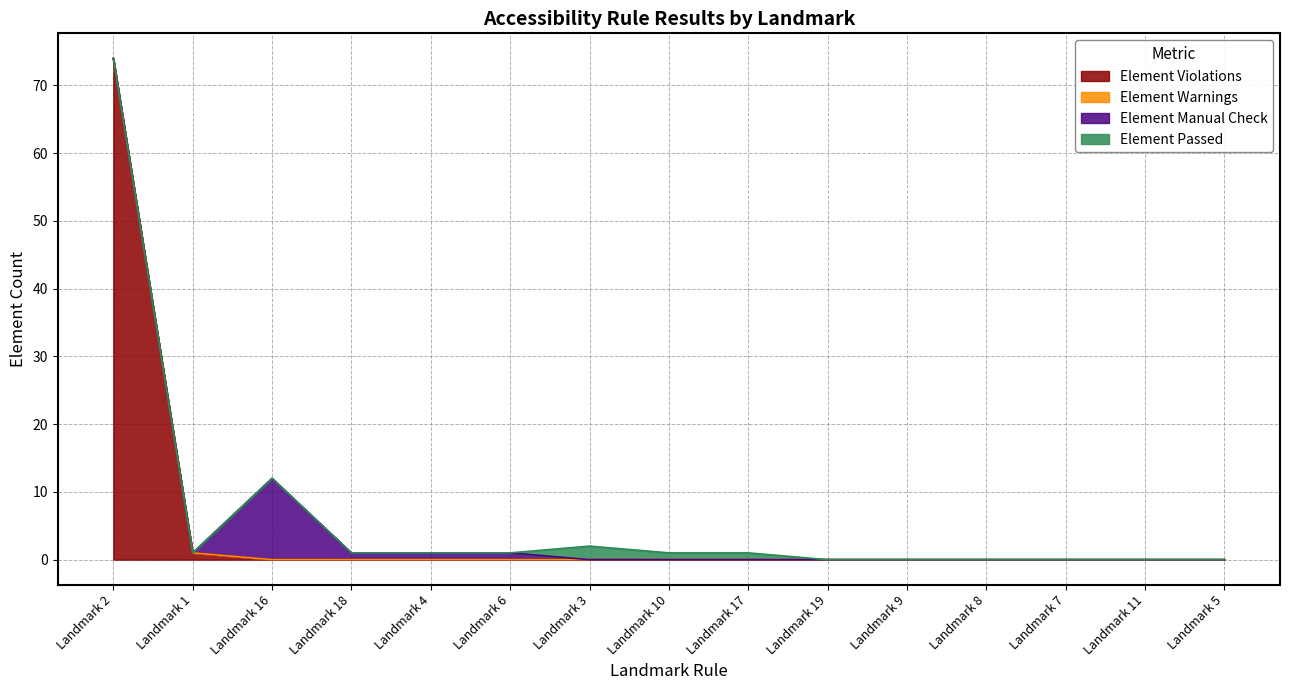

Which series has the largest range (max minus min)?

Element Violations